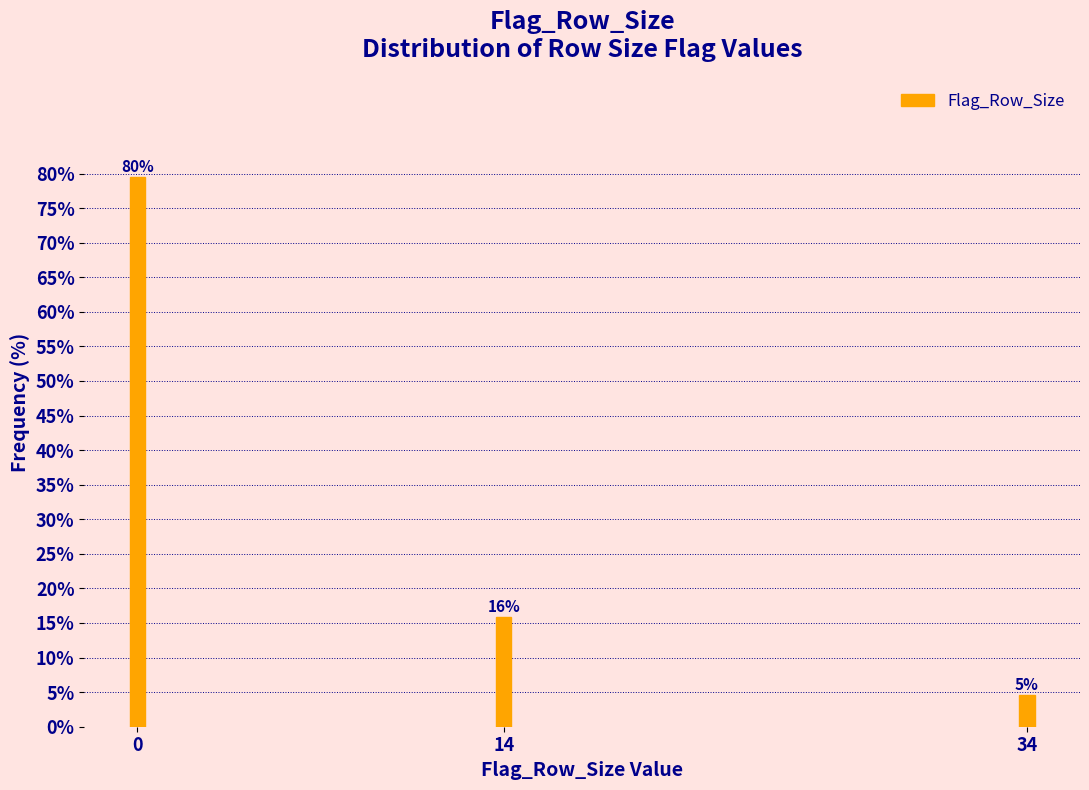

How many bars are there in total?

3